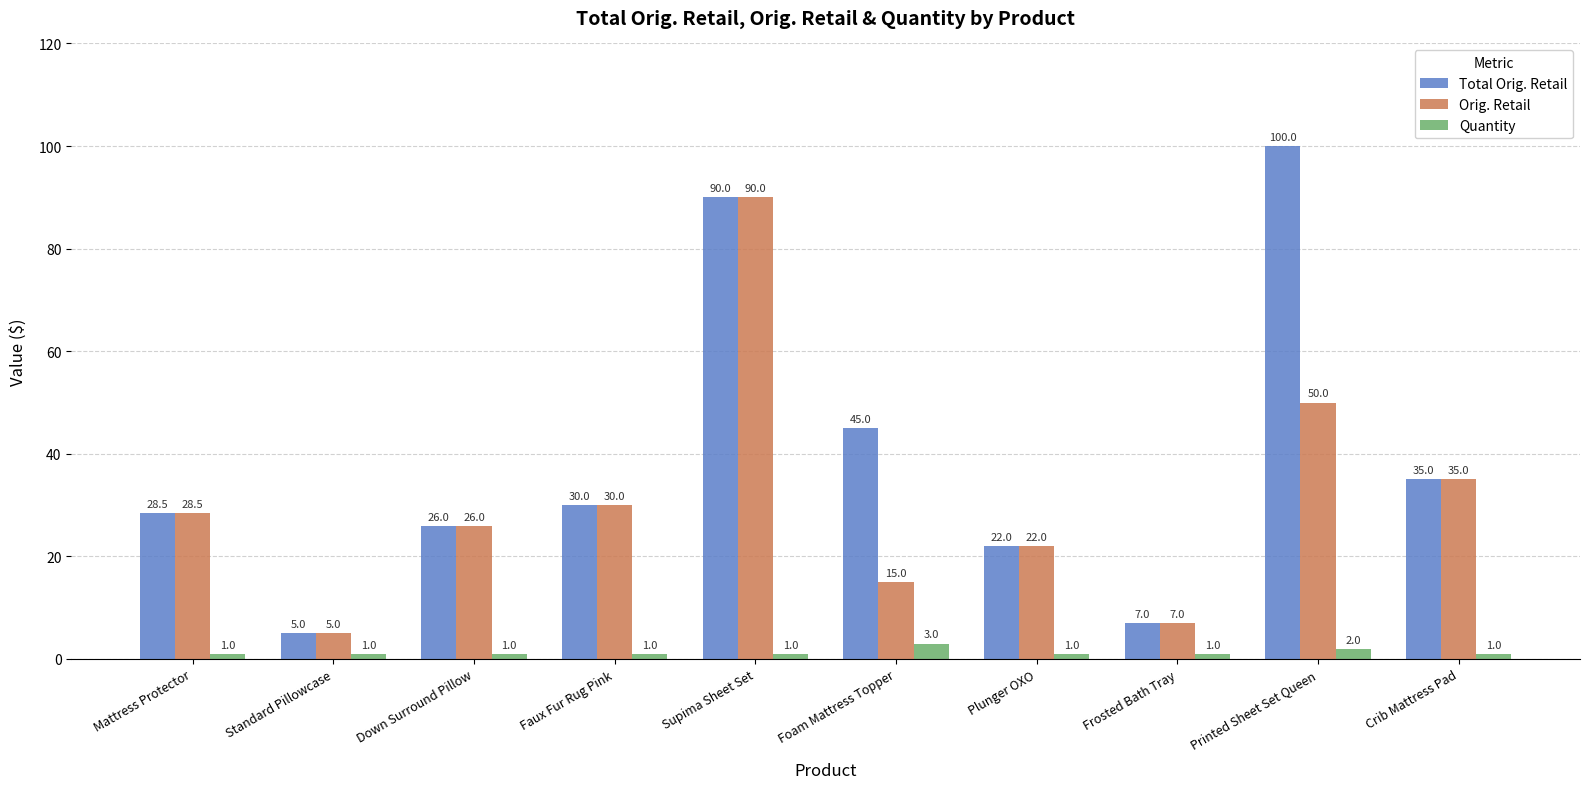

What is the sum of all Total Orig. Retail values?

388.4